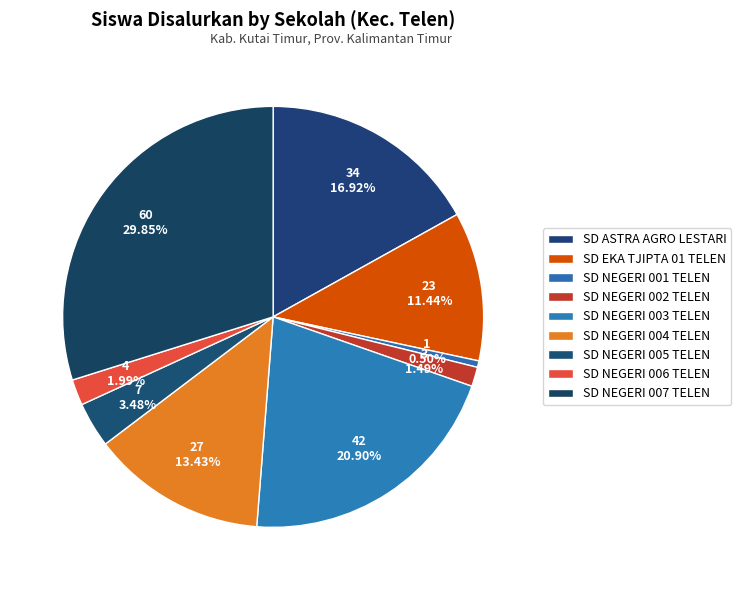

Which slice is the smallest?

SD NEGERI 001 TELEN